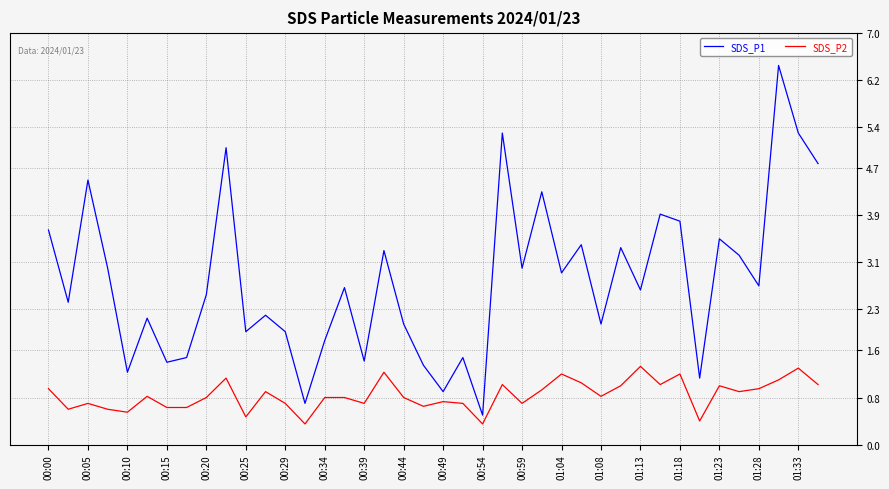

How many lines are shown in the chart?

2